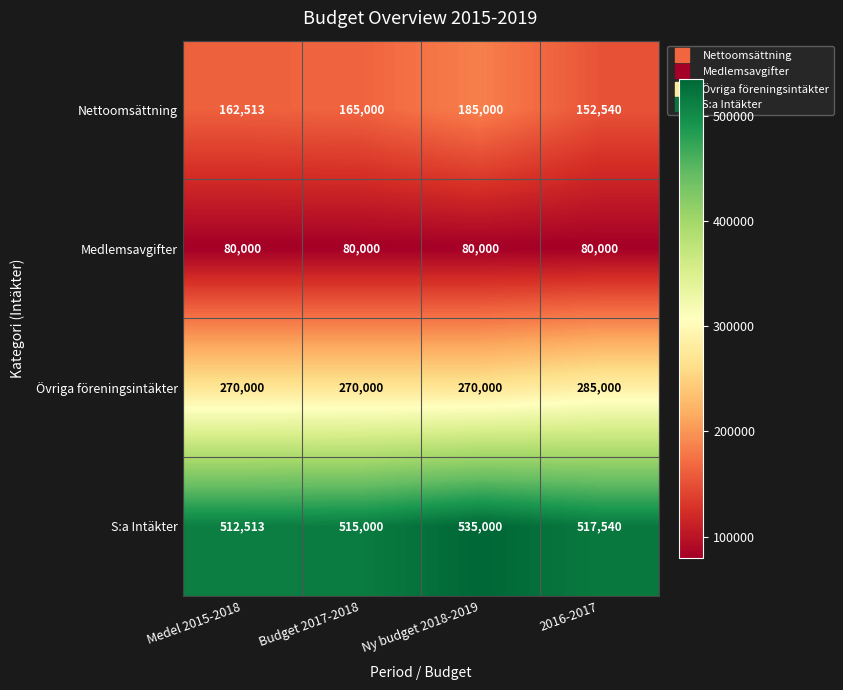

Which category has the highest value across all series?

Ny budget 2018-2019